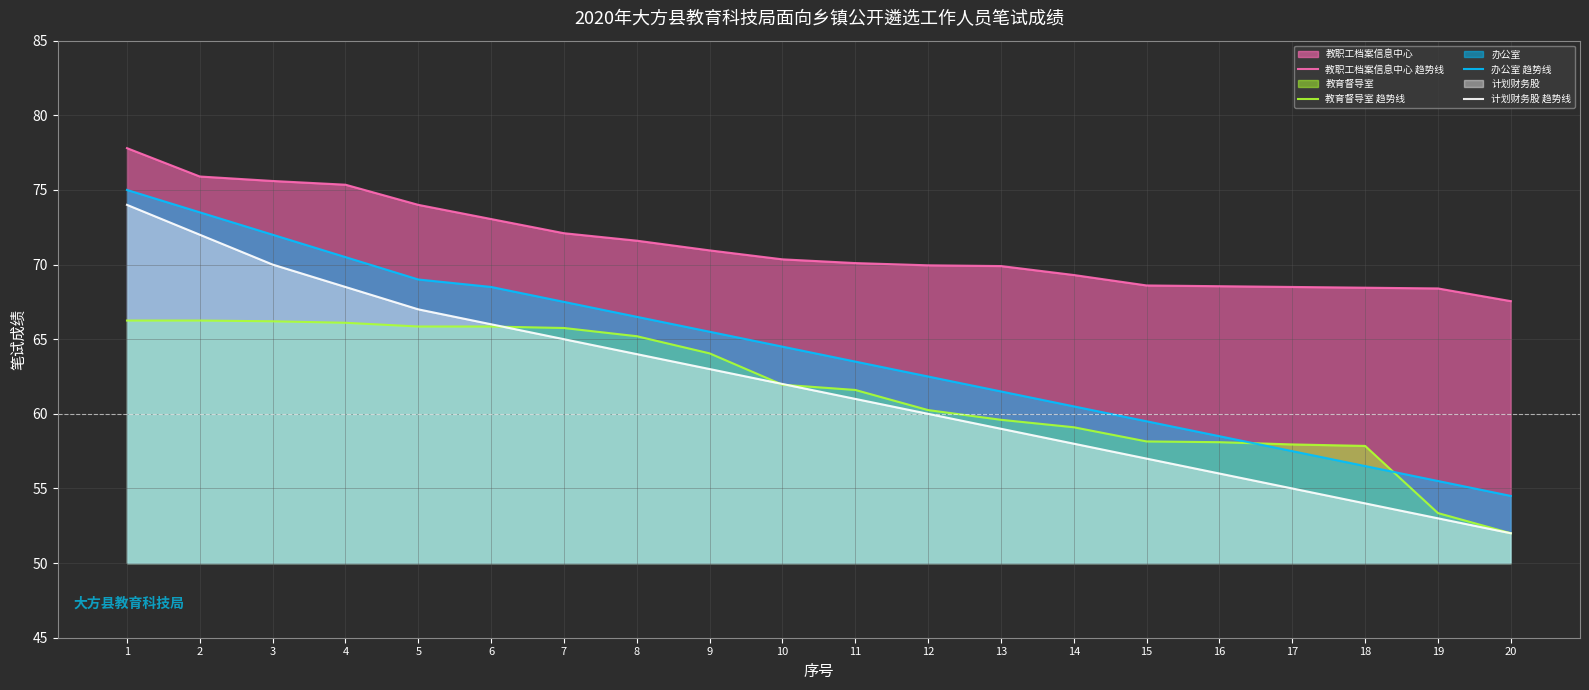

What is the sum of the 教育督导室 趋势线 values at 20 and 2?

118.2